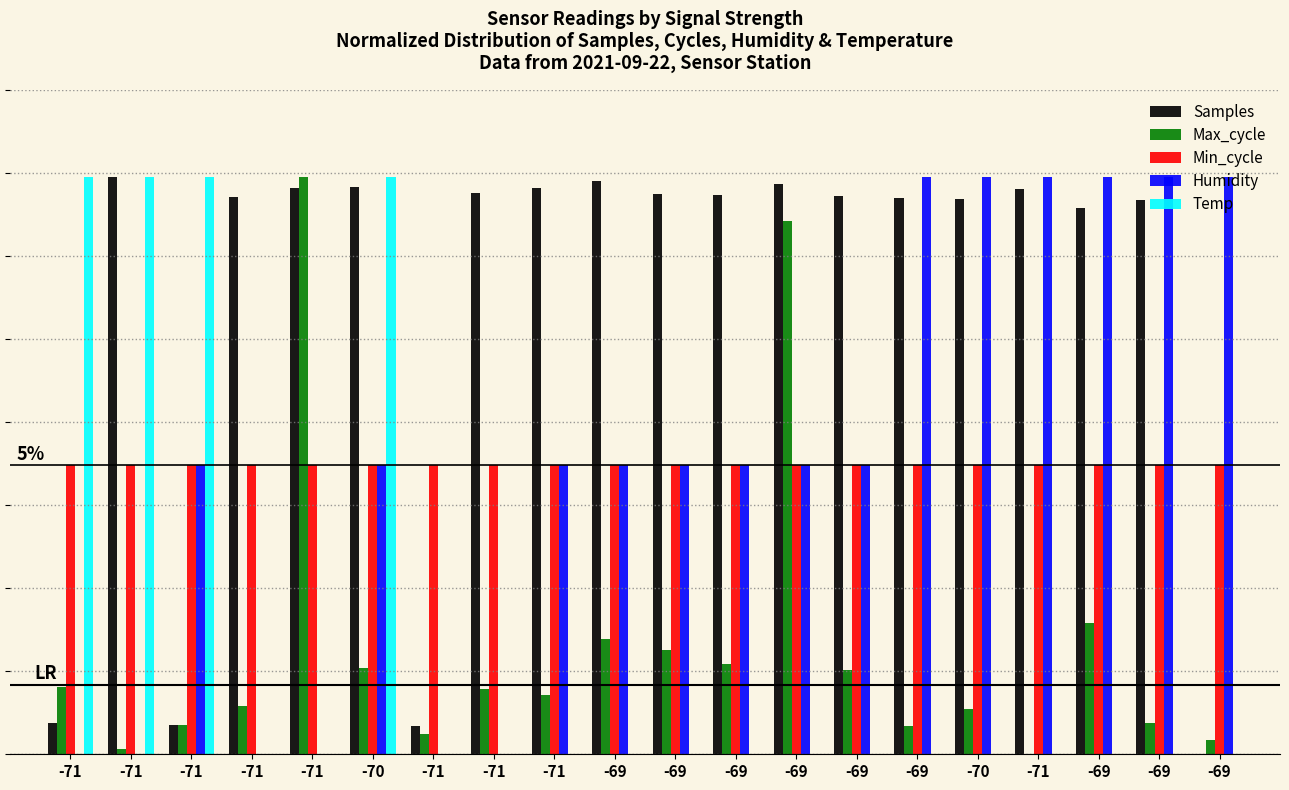

What is the difference between the maximum and minimum values in the Temp series?

1.0